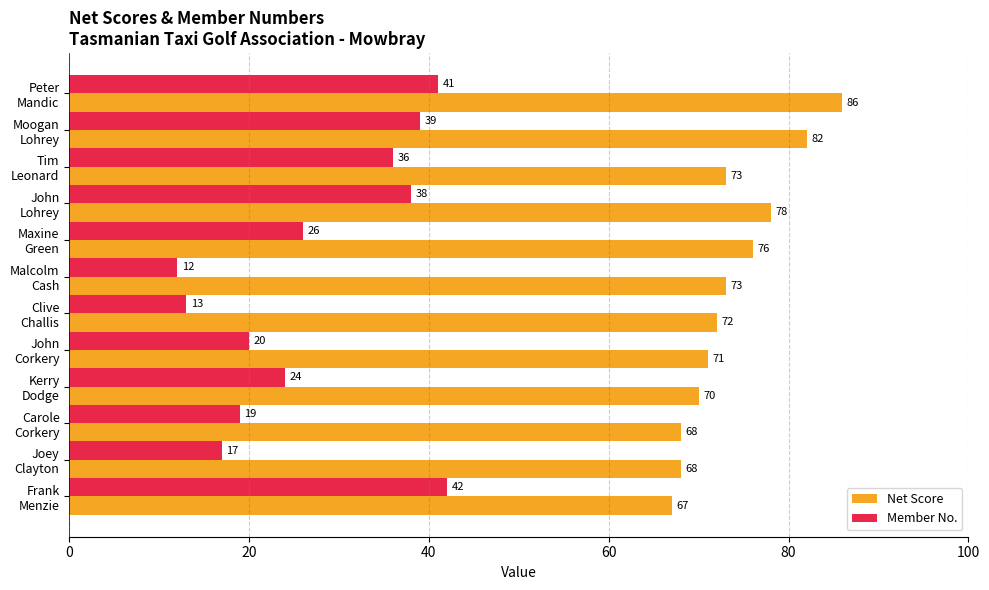

What is the difference between the maximum and minimum values in the Member No. series?

30